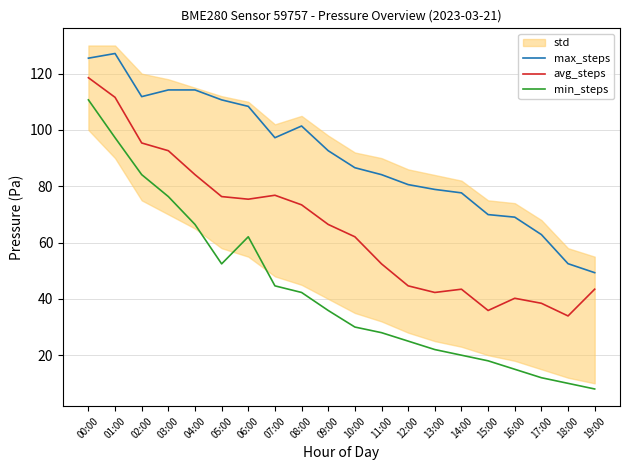

True or false: avg_steps and min_steps cross at least once.

False